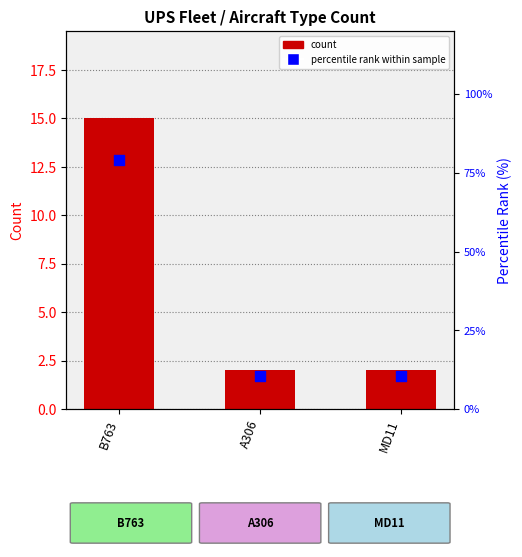

What are all the series names shown in the legend?

count, percentile rank within sample